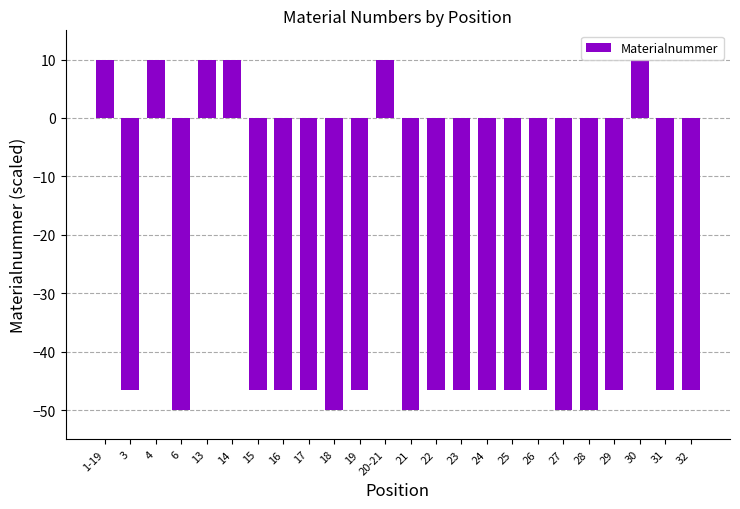

What is the sum of the values at 23 and 28?

-96.5